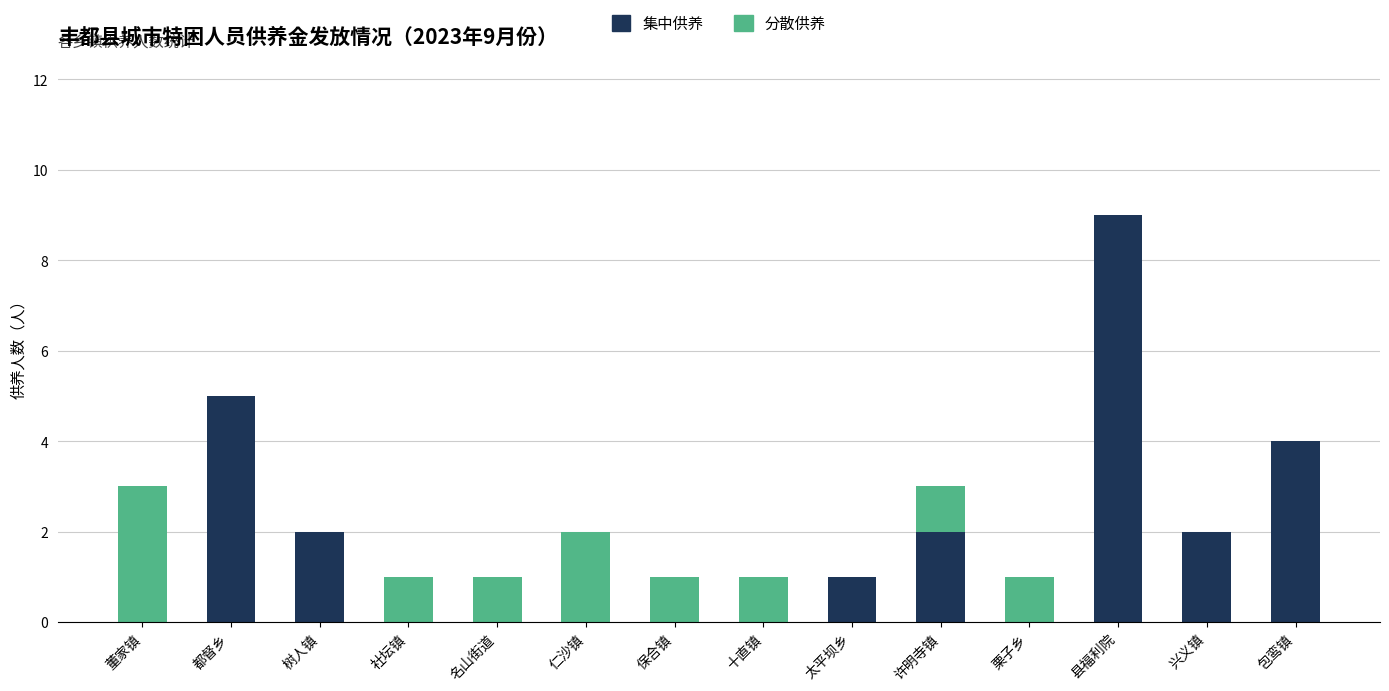

What are all the series names shown in the legend?

集中供养, 分散供养